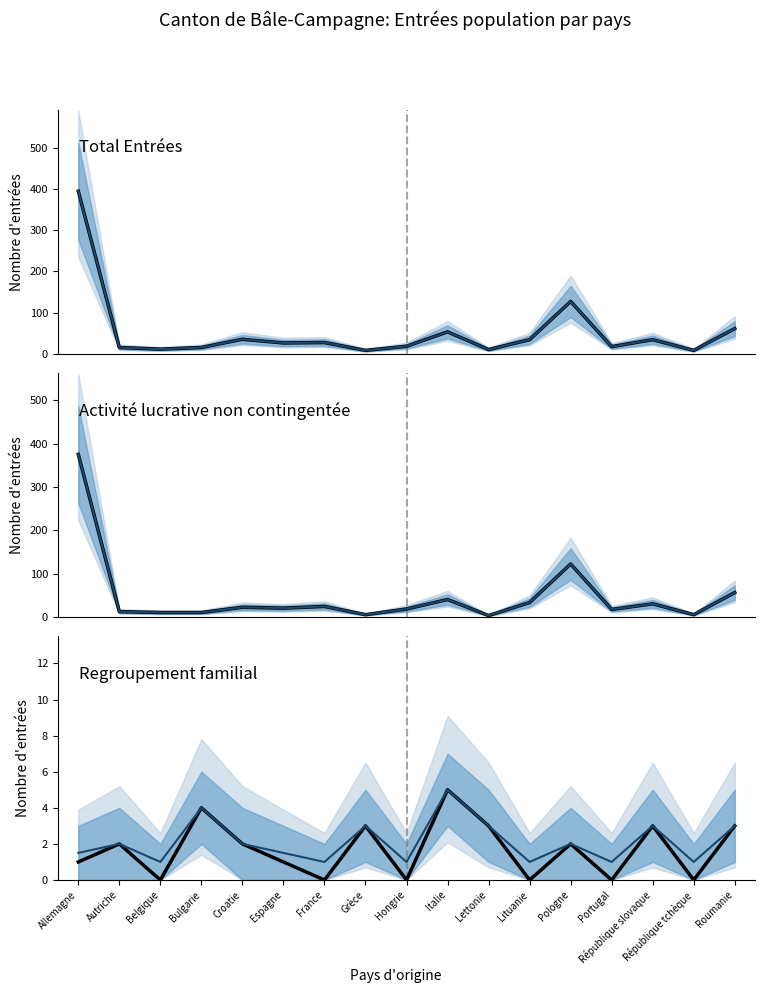

True or false: Activité lucrative non contingentée and Regroupement familial intersect in this chart.

False